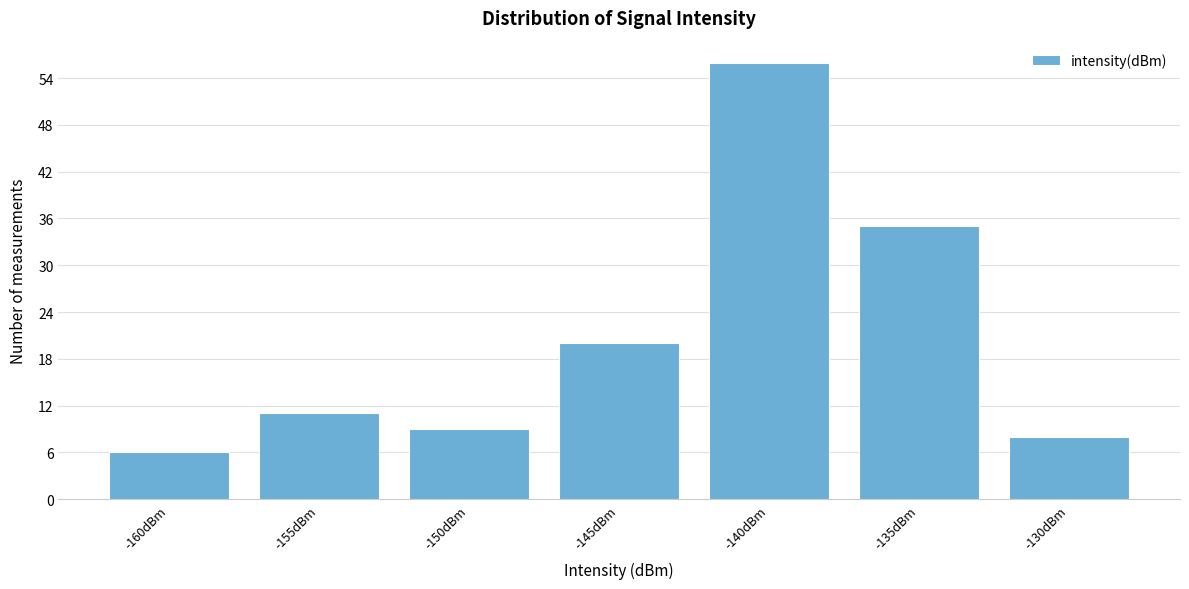

Reading left to right, what are all the values shown in this chart?

6	11	9	20	56	35	8